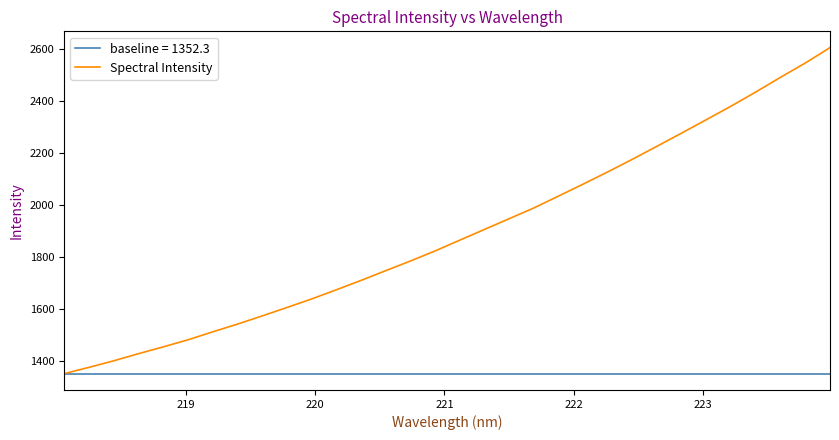

What is the maximum value shown in the chart?

2606.5